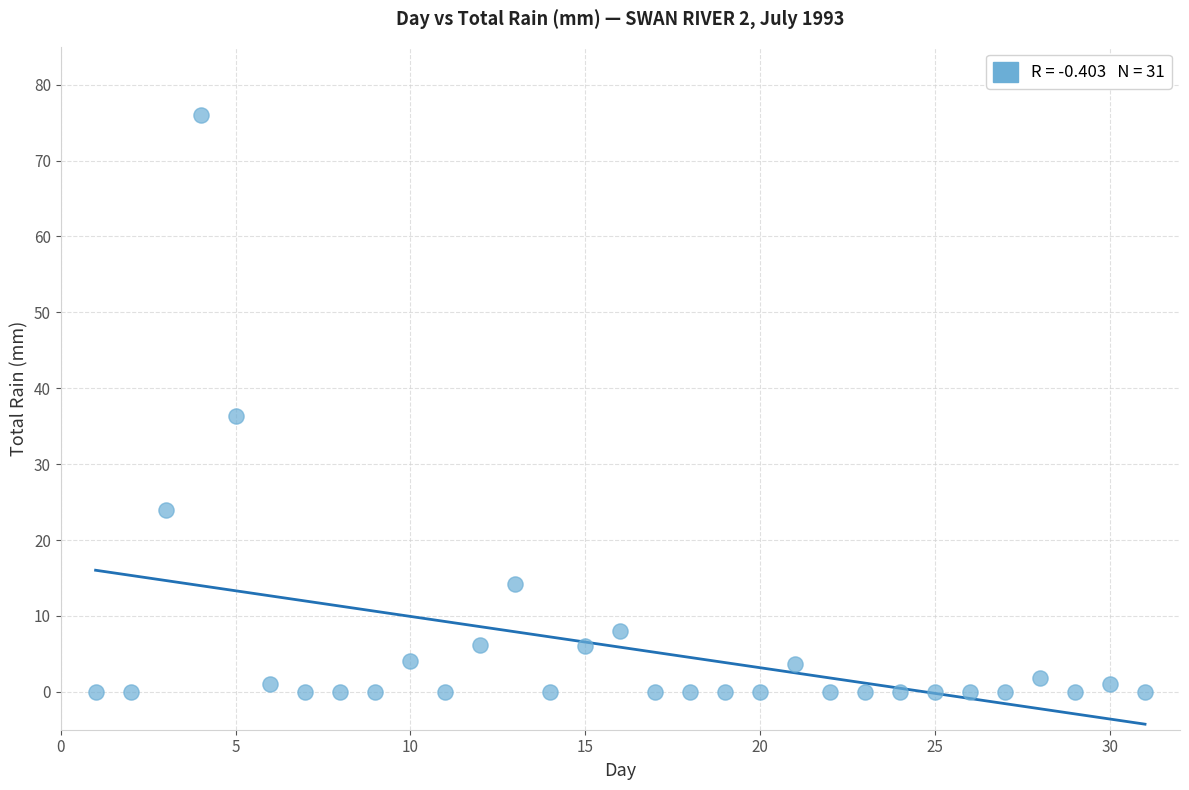

What Y value in the scatter plot is closest to 38?

36.3